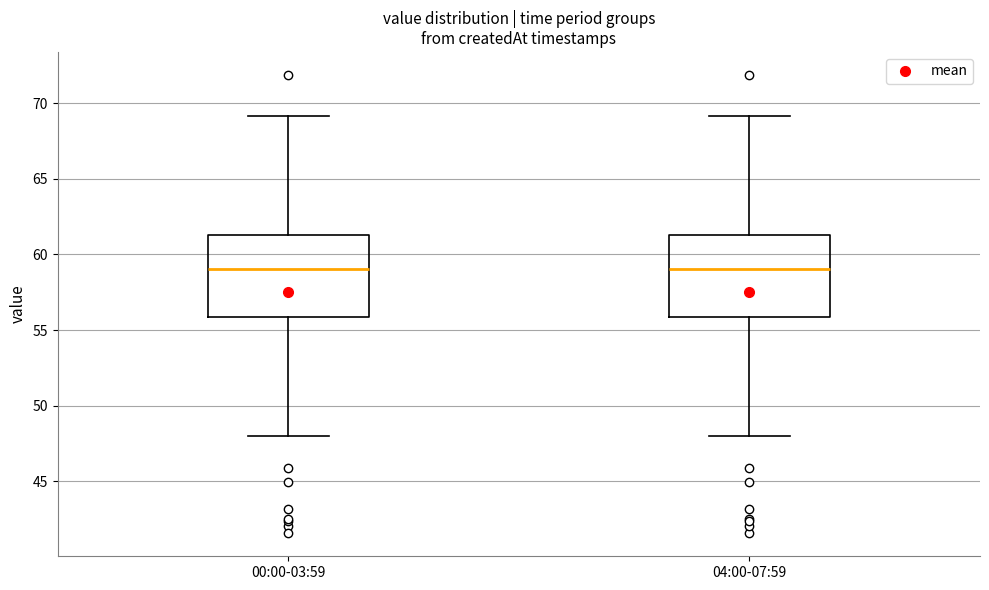

Reading left to right, read every box against the y-axis: the position of its median line, the range the box covers, and the ends of its whiskers. The values are not printed on the chart, so give them approximately, as read against the axis.

00:00-03:59: median 59.0, box 56.0 to 61.5, whiskers 48.0 to 69.0
04:00-07:59: median 59.0, box 56.0 to 61.5, whiskers 48.0 to 69.0